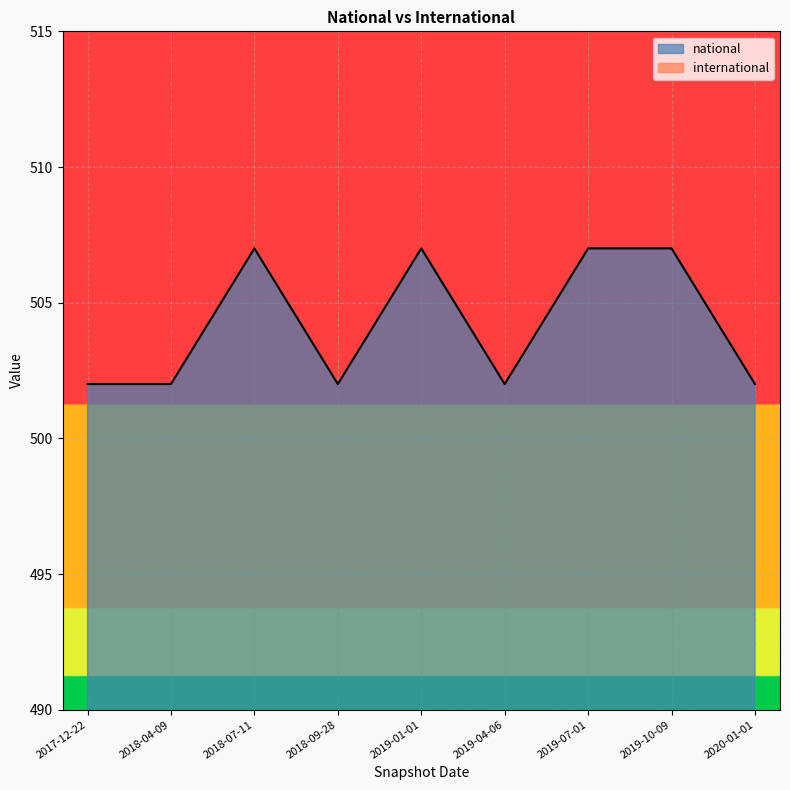

At which category does the chart reach its peak across all series?

2018-07-11